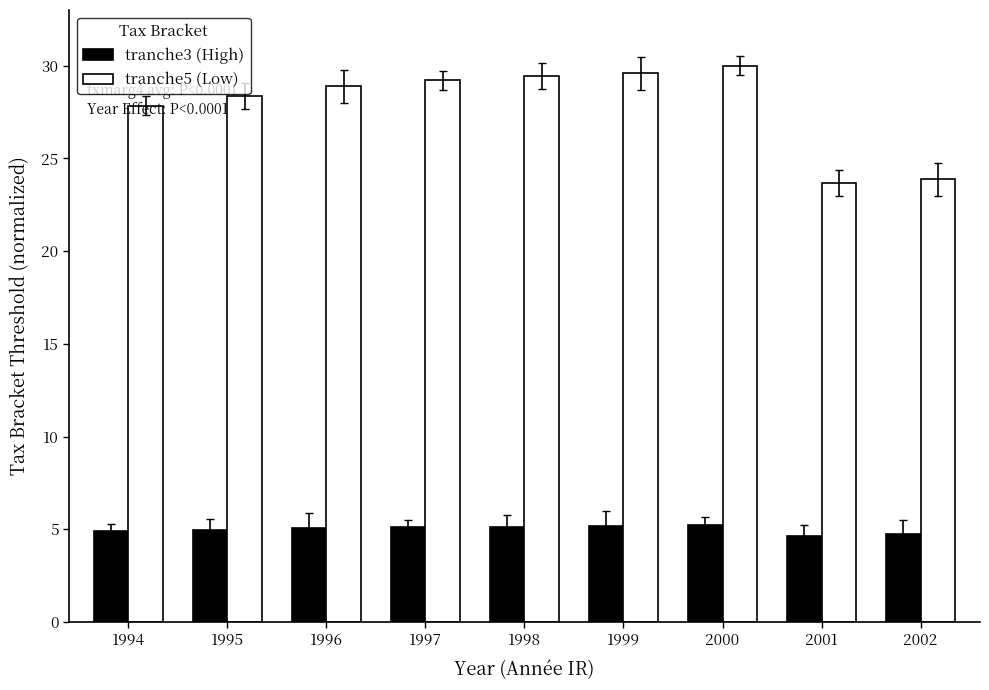

Is it true that tranche3 (High) equals 3.4 at 1998?

False